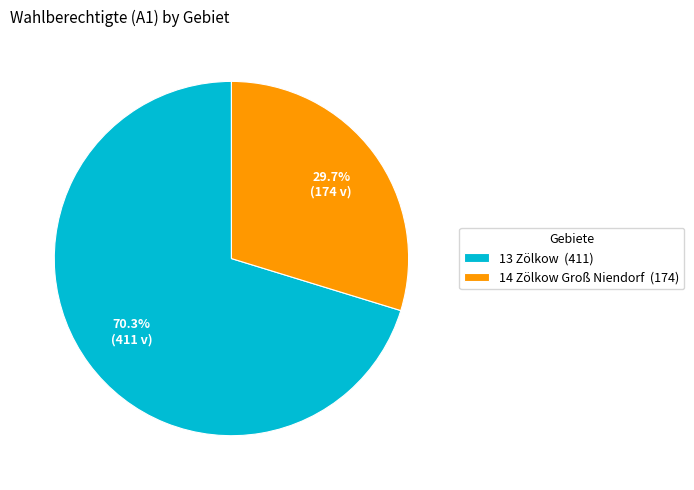

Combined, what portion of the pie is 14 Zölkow Groß Niendorf and 13 Zölkow?

100.0%